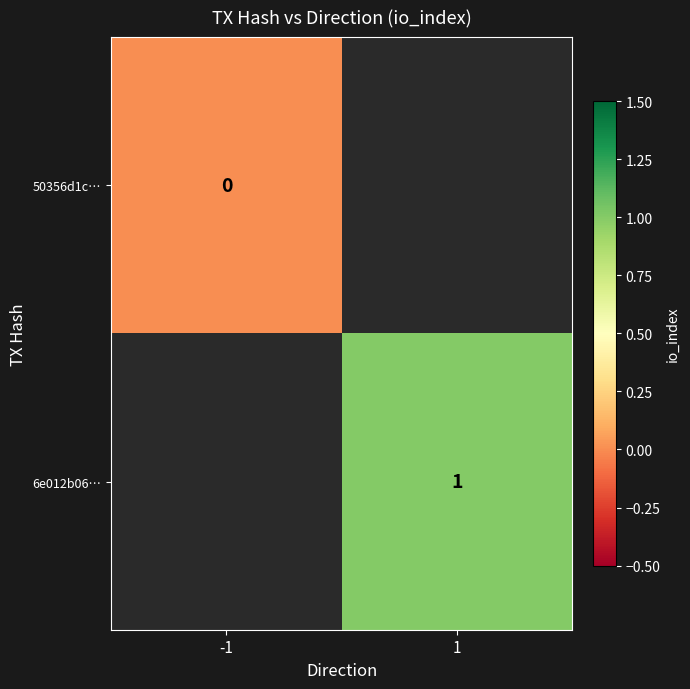

How many data points does each series have?

2